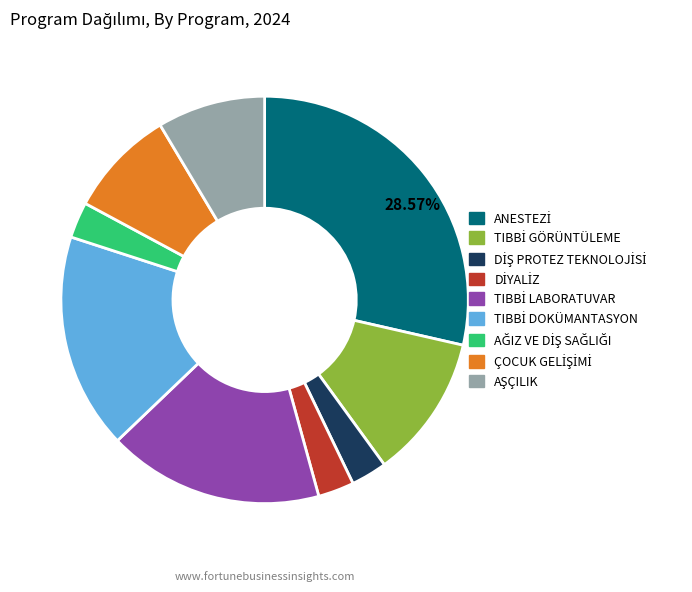

Is there a majority slice in this chart?

No